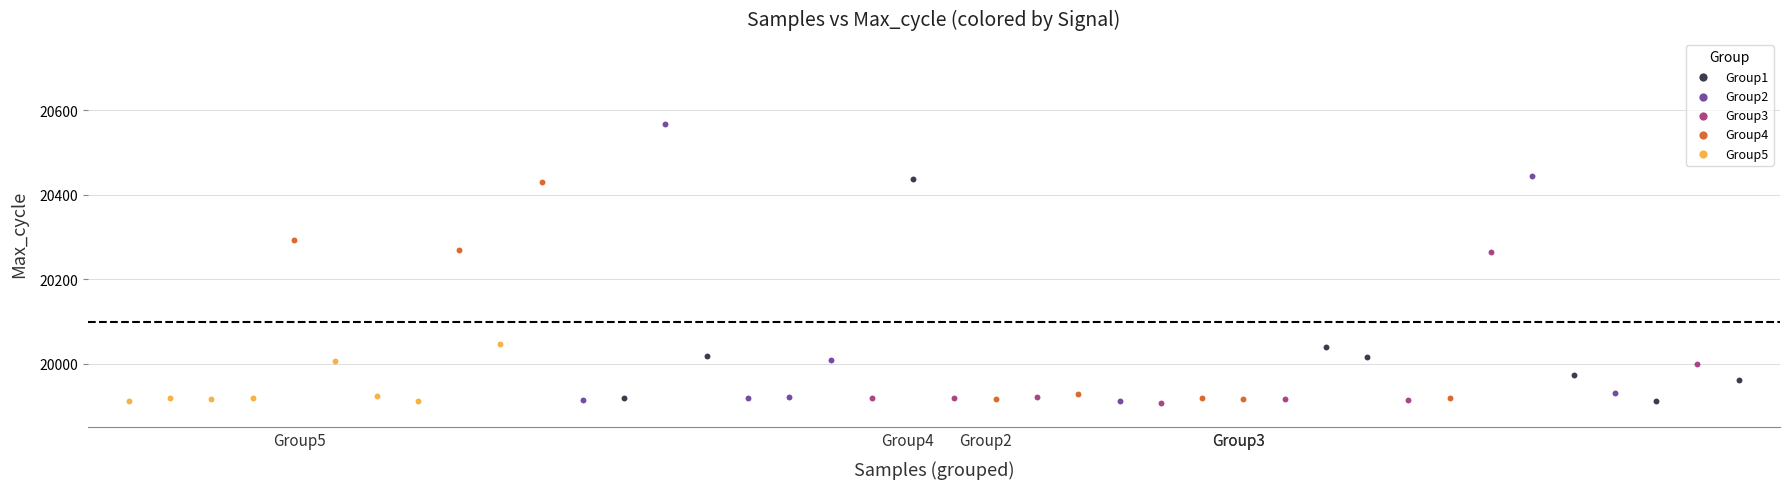

Which series has the largest Y range (max minus min)?

Group2